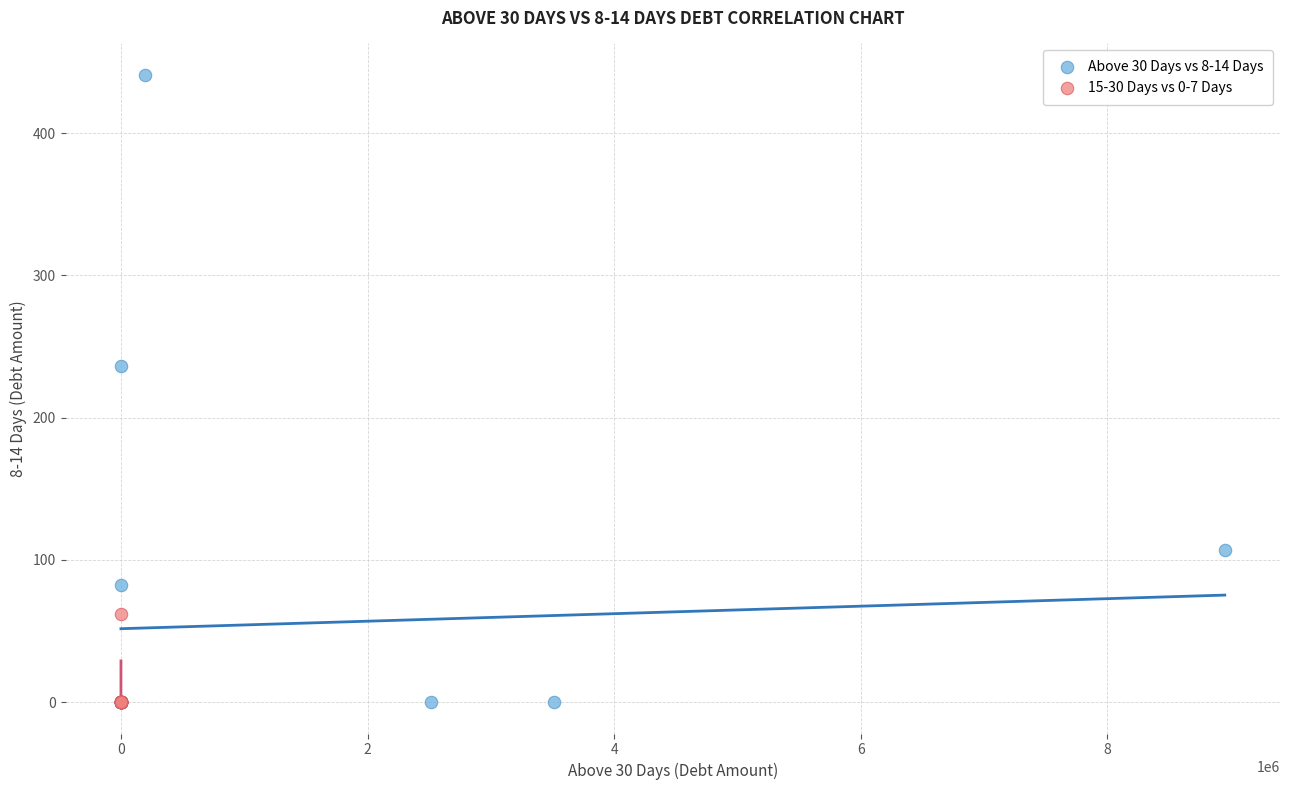

Which series reaches the maximum Y coordinate?

Above 30 Days vs 8-14 Days